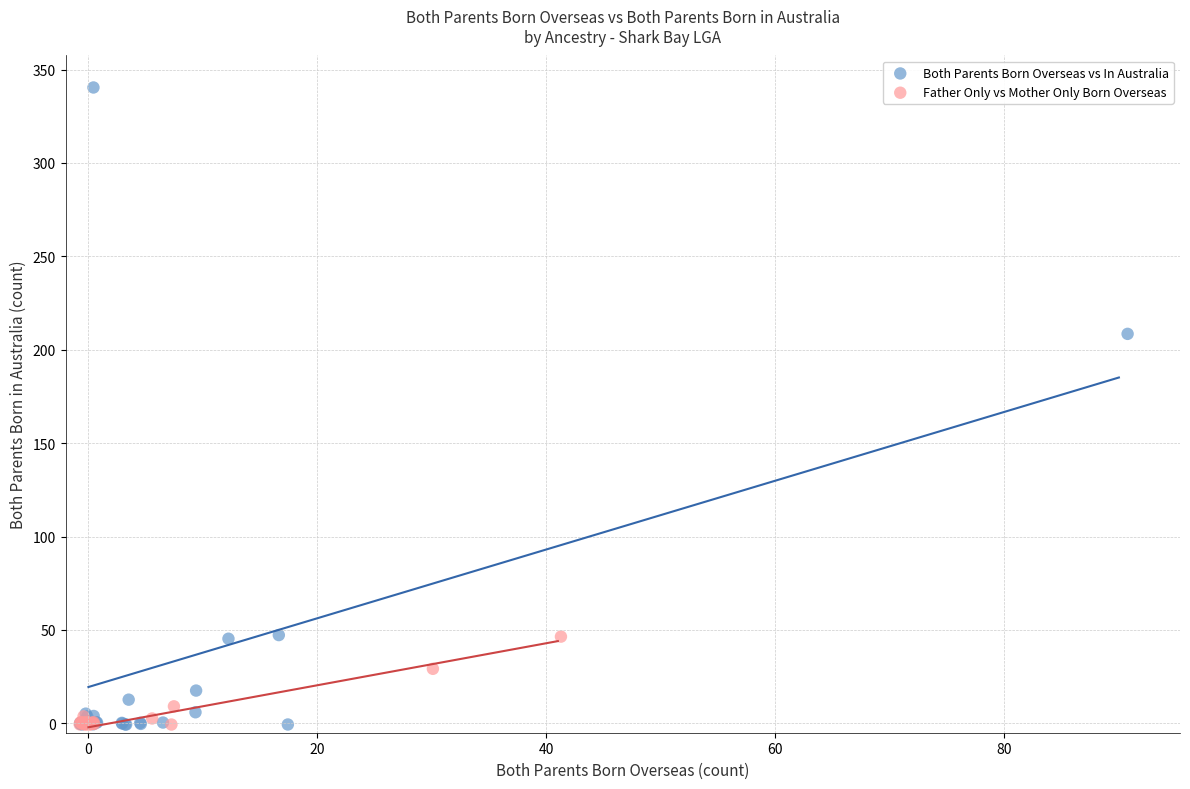

What are all the series names shown in the legend?

Both Parents Born Overseas vs In Australia, Father Only vs Mother Only Born Overseas